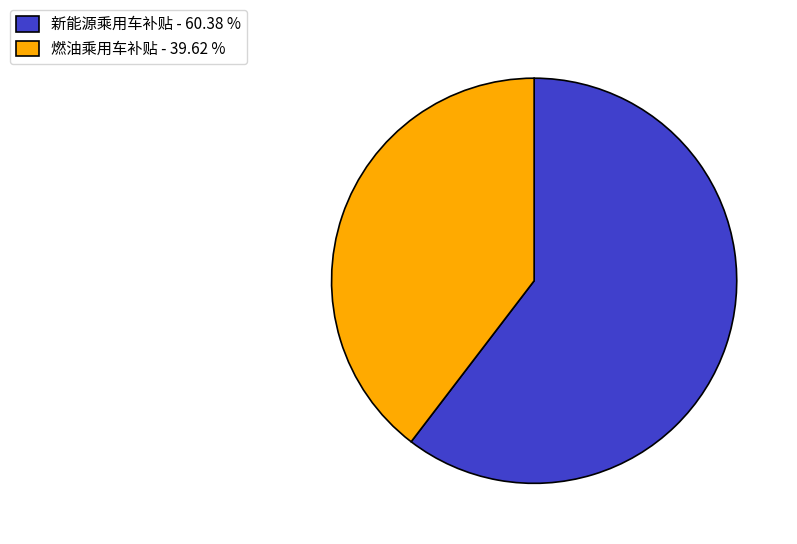

Does 燃油乘用车补贴 - 39.62 % represent more than half of the total?

No